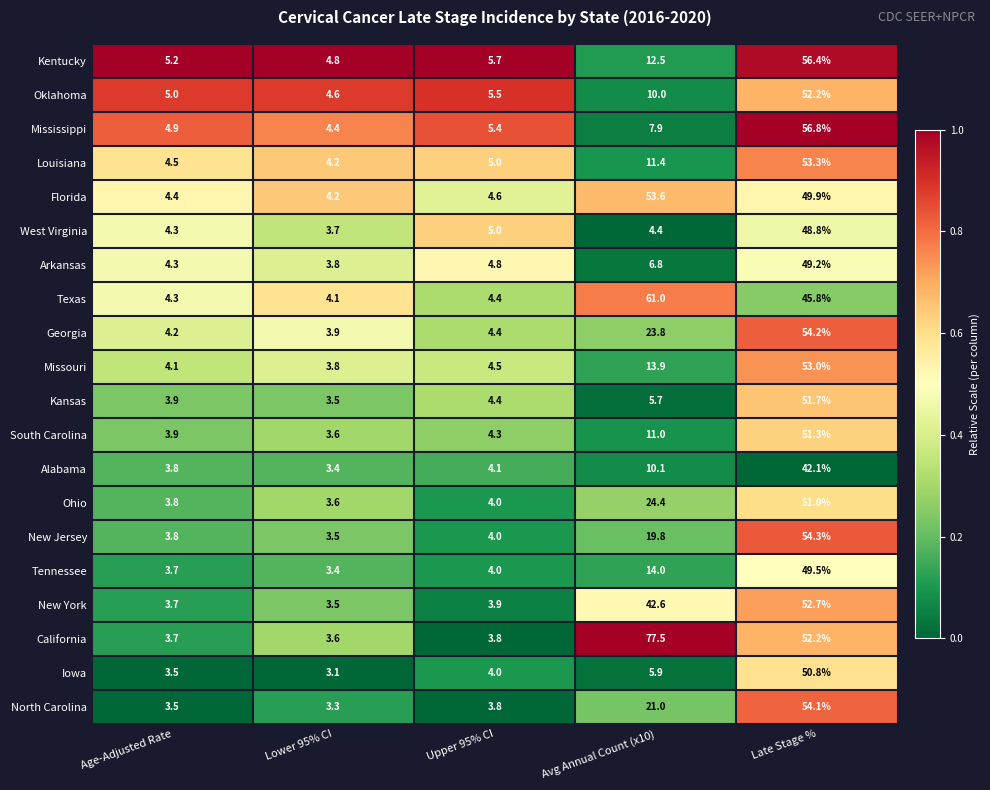

Which category has the lowest value across all series?

Lower 95% CI